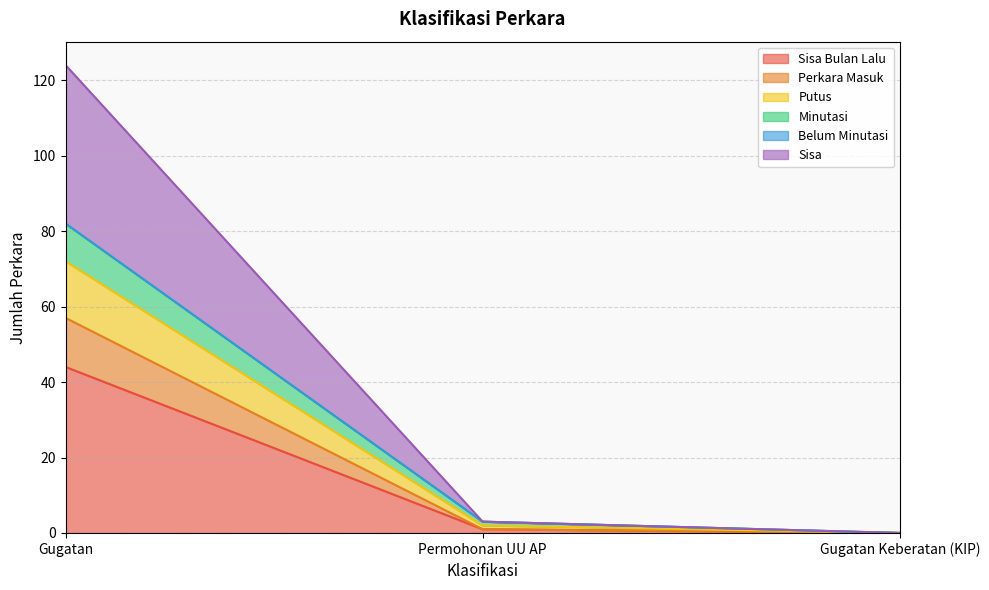

At which category is the sum across all series the highest?

Gugatan